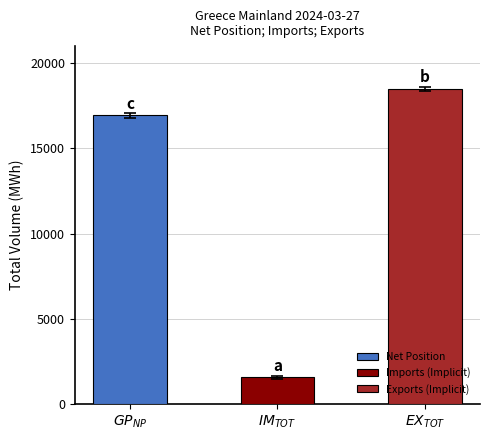

Count the number of categories in the chart.

3